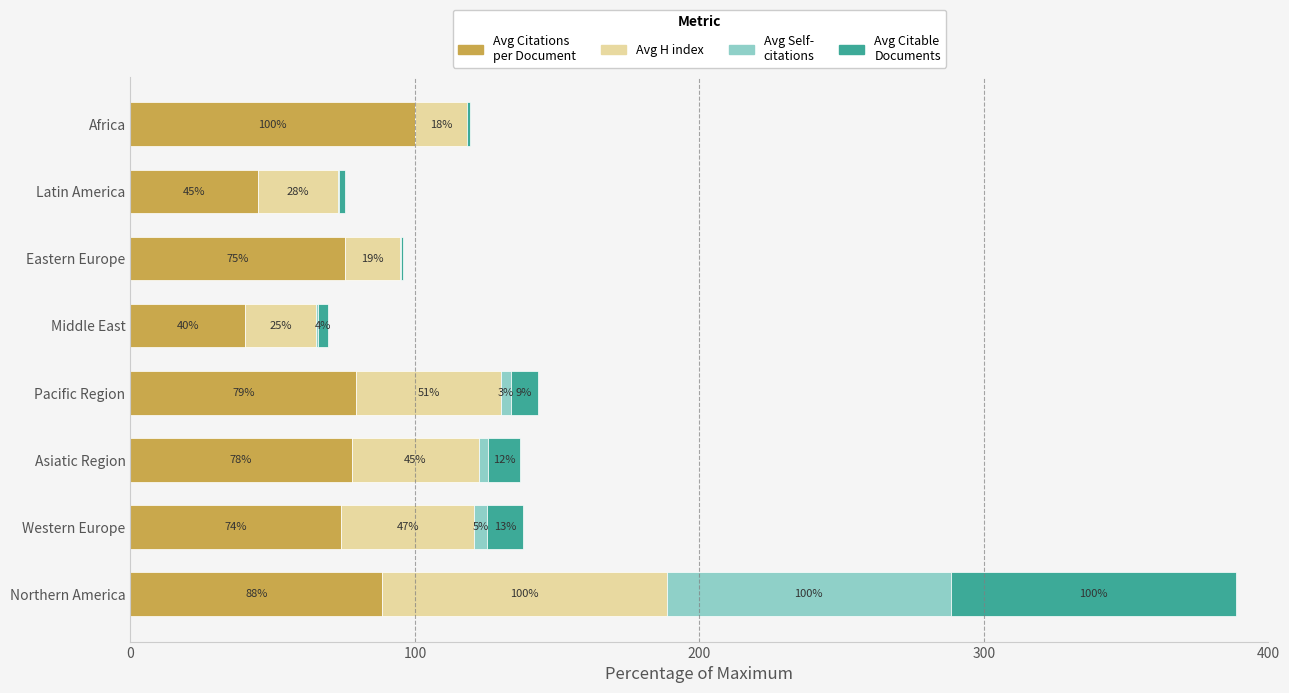

At which category is the sum across all series the highest?

Northern America